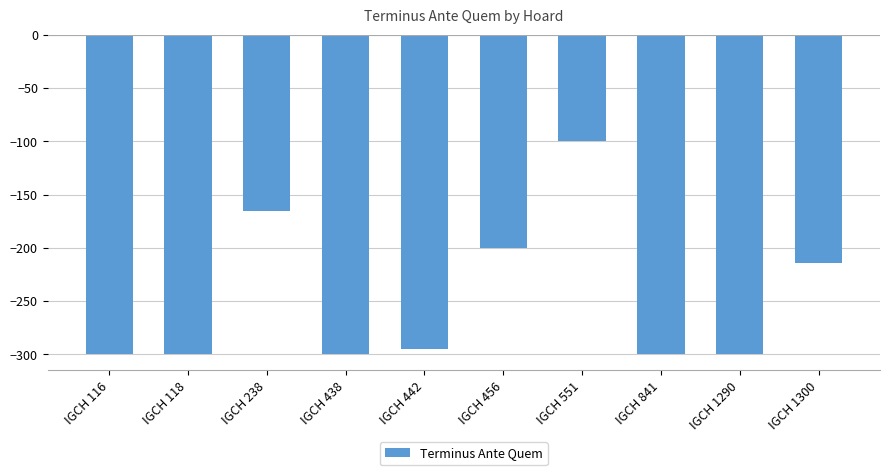

What is the difference between the second highest and minimum values?

135